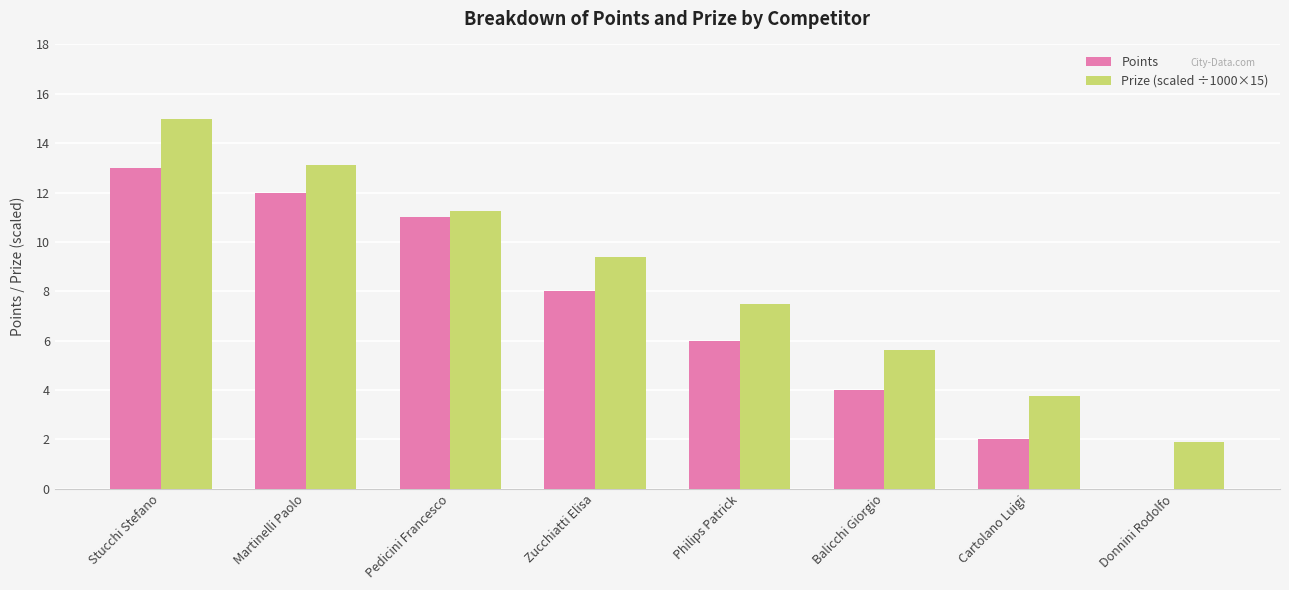

Are the bars grouped side by side (vs. stacked)?

Yes